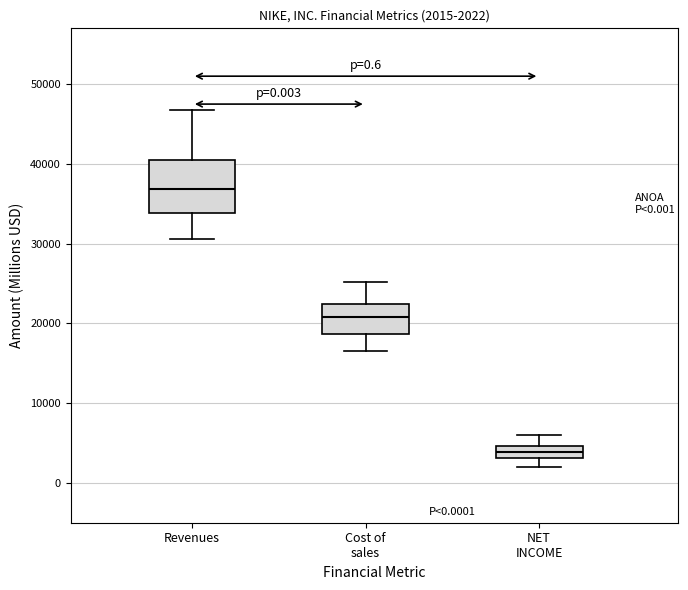

Which box's median line is the lowest?

NET INCOME